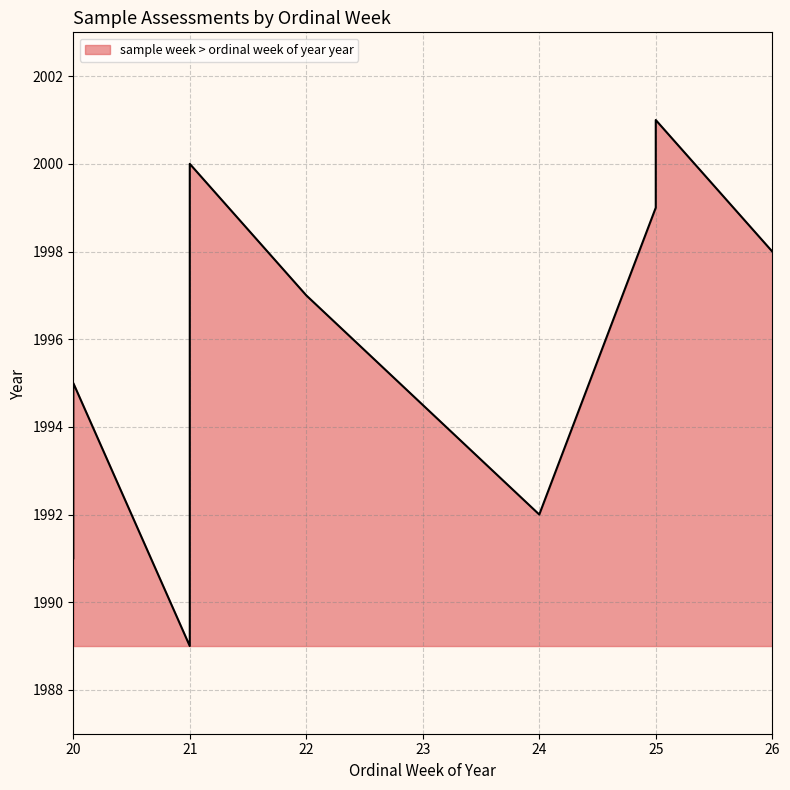

Between 25 and 25, which is larger?

25